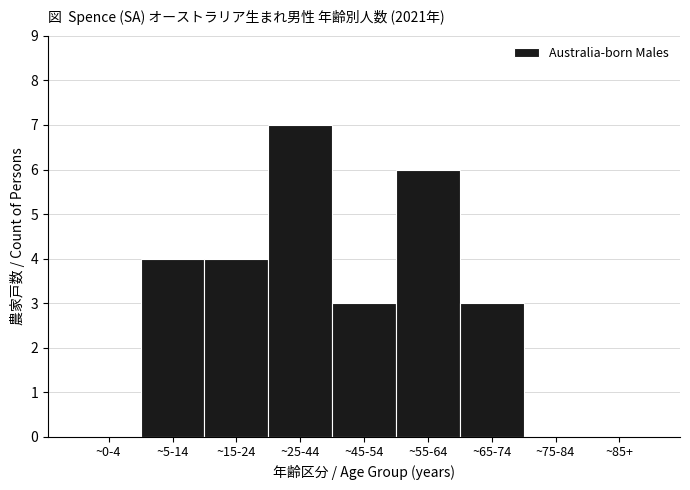

Reading left to right, what are all the values shown in this chart?

~0-4=0	~5-14=4	~15-24=4	~25-44=7	~45-54=3	~55-64=6	~65-74=3	~75-84=0	~85+=0